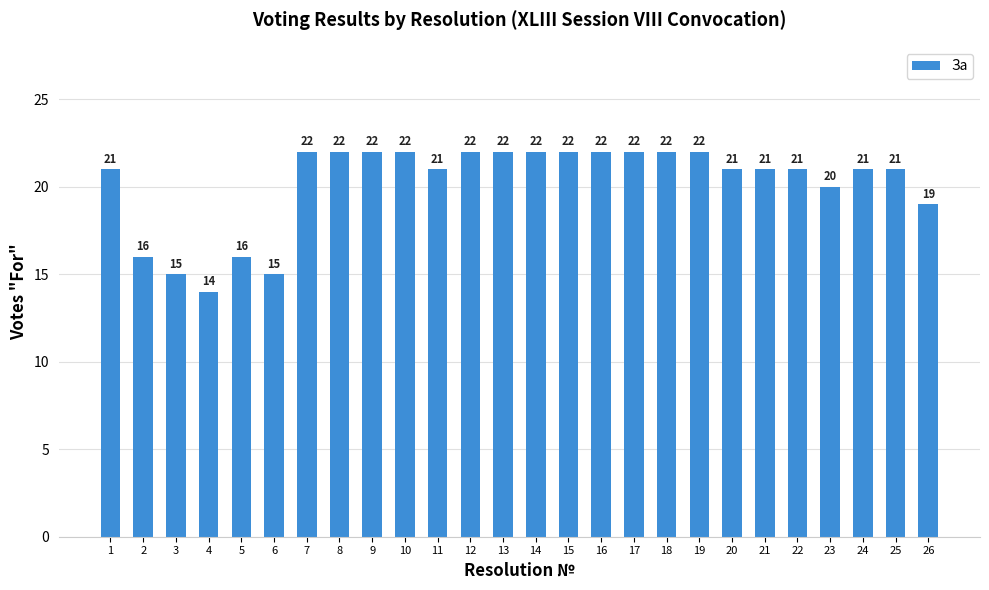

Count the number of data series in this chart.

1